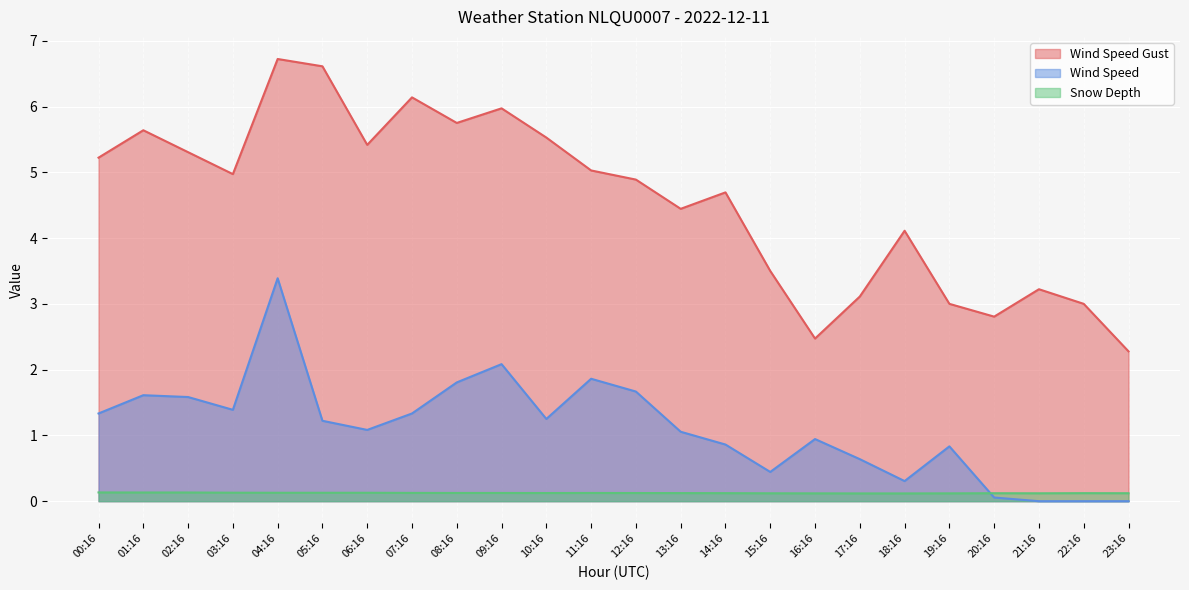

How many lines are shown in the chart?

3